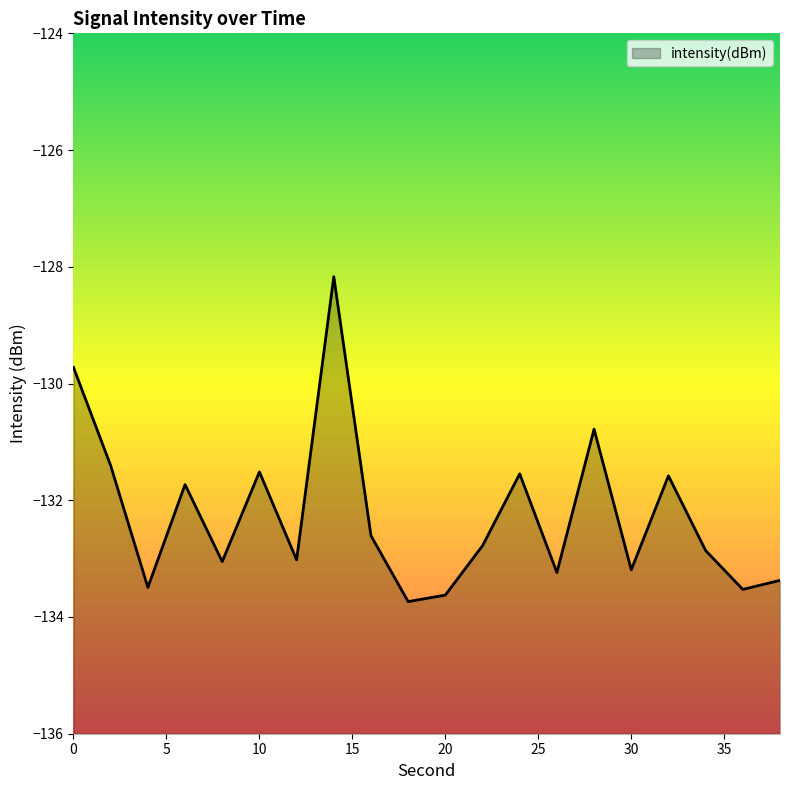

Reading left to right, list all the values displayed in this chart.

0=-129.7	2=-131.4	4=-133.5	6=-131.7	8=-133.1	10=-131.5	12=-133.0	14=-128.2	16=-132.6	18=-133.7	20=-133.6	22=-132.8	24=-131.5	26=-133.2	28=-130.8	30=-133.2	32=-131.6	34=-132.9	36=-133.5	38=-133.4